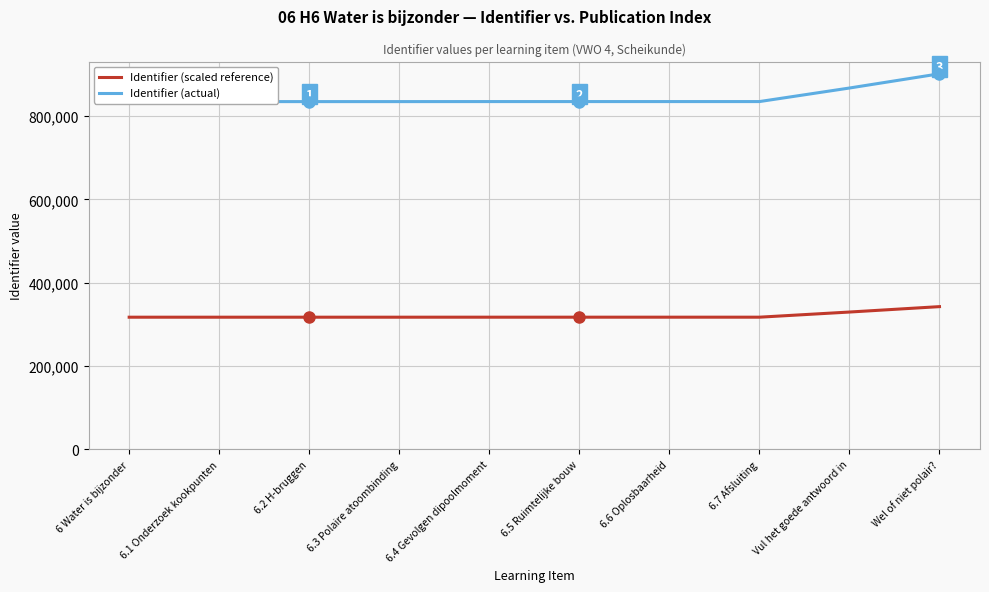

At which label does Identifier (actual) reach its minimum?

6 Water is bijzonder